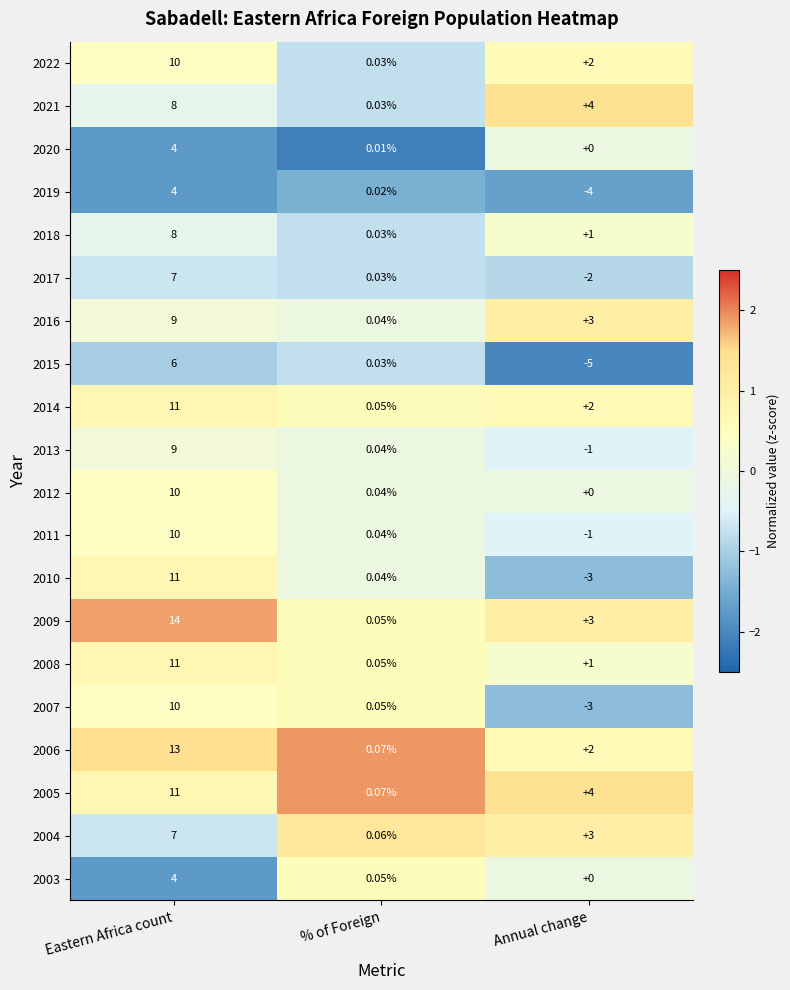

List the labels in order of 2013 value, largest first.

Eastern Africa count, % of Foreign, Annual change